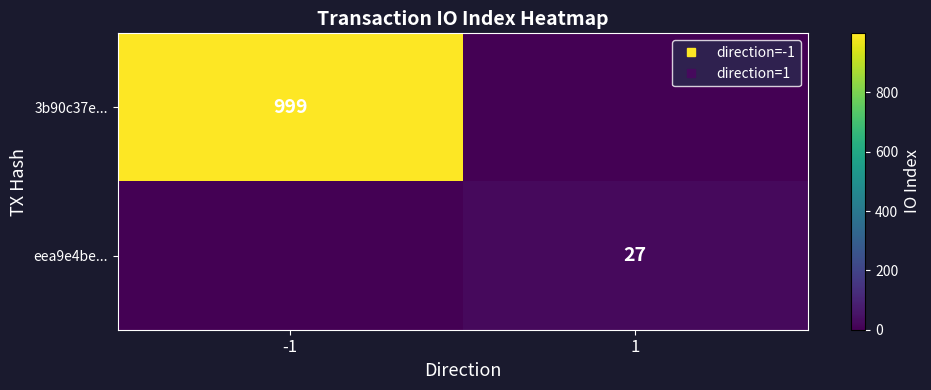

List the series in order of their overall mean, highest first.

3b90c37e..., eea9e4be...